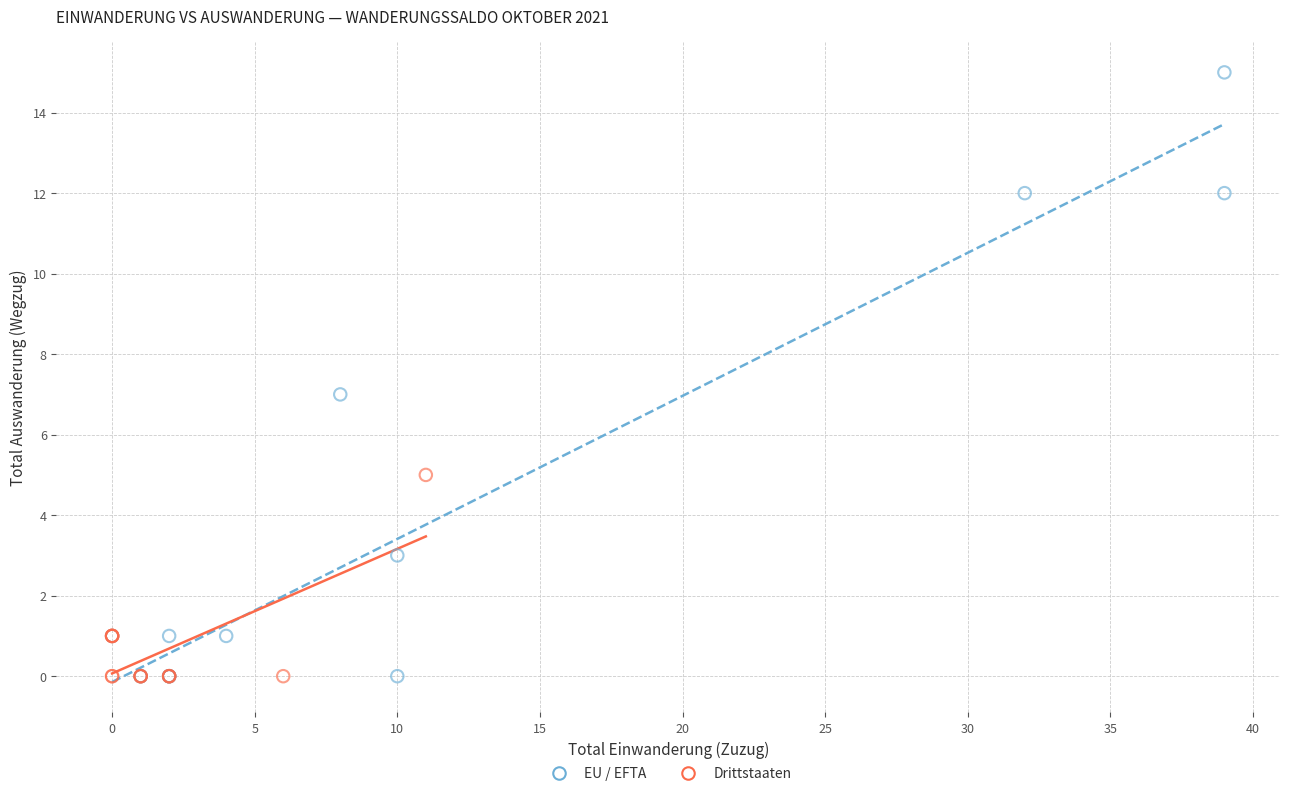

Which series has the largest Y range (max minus min)?

EU / EFTA